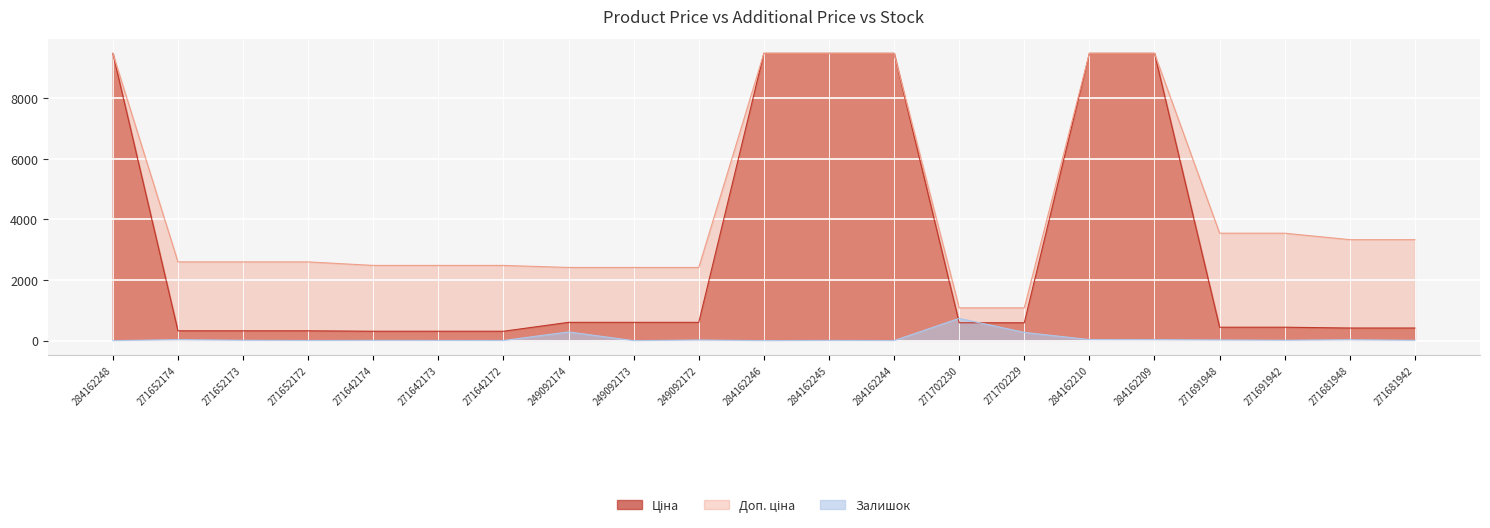

Is it true that Залишок equals 8.0 at 284162245?

True